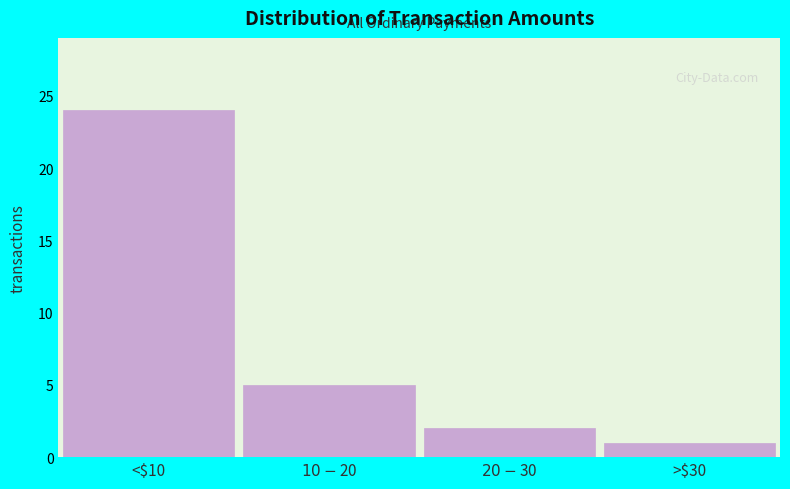

Reading left to right, list all the values displayed in this chart.

24	5	2	1